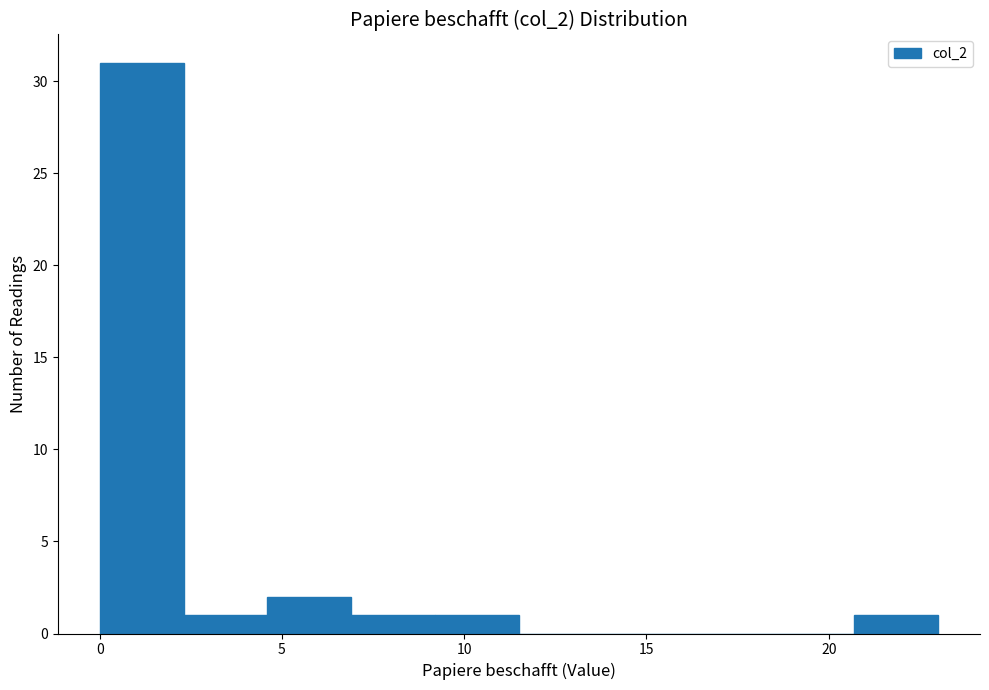

Which range on the x-axis has the tallest bar?

0.0 to 2.3